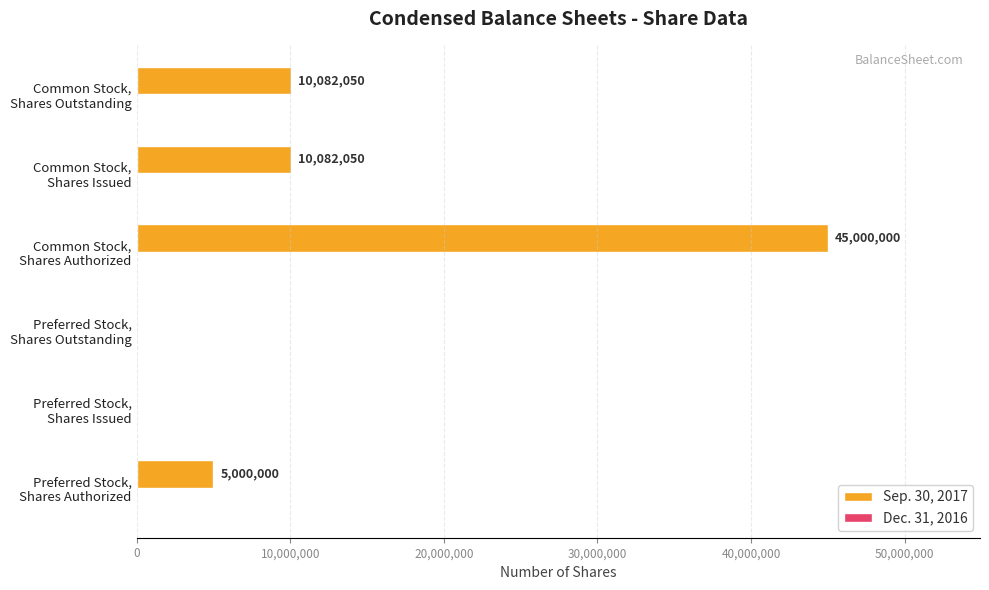

How many values are between 0 and 10082050?

5